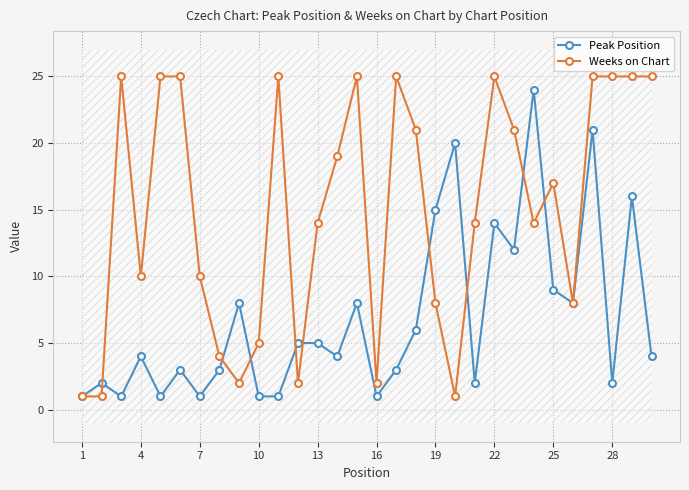

How many data points in Weeks on Chart are above 17?

14